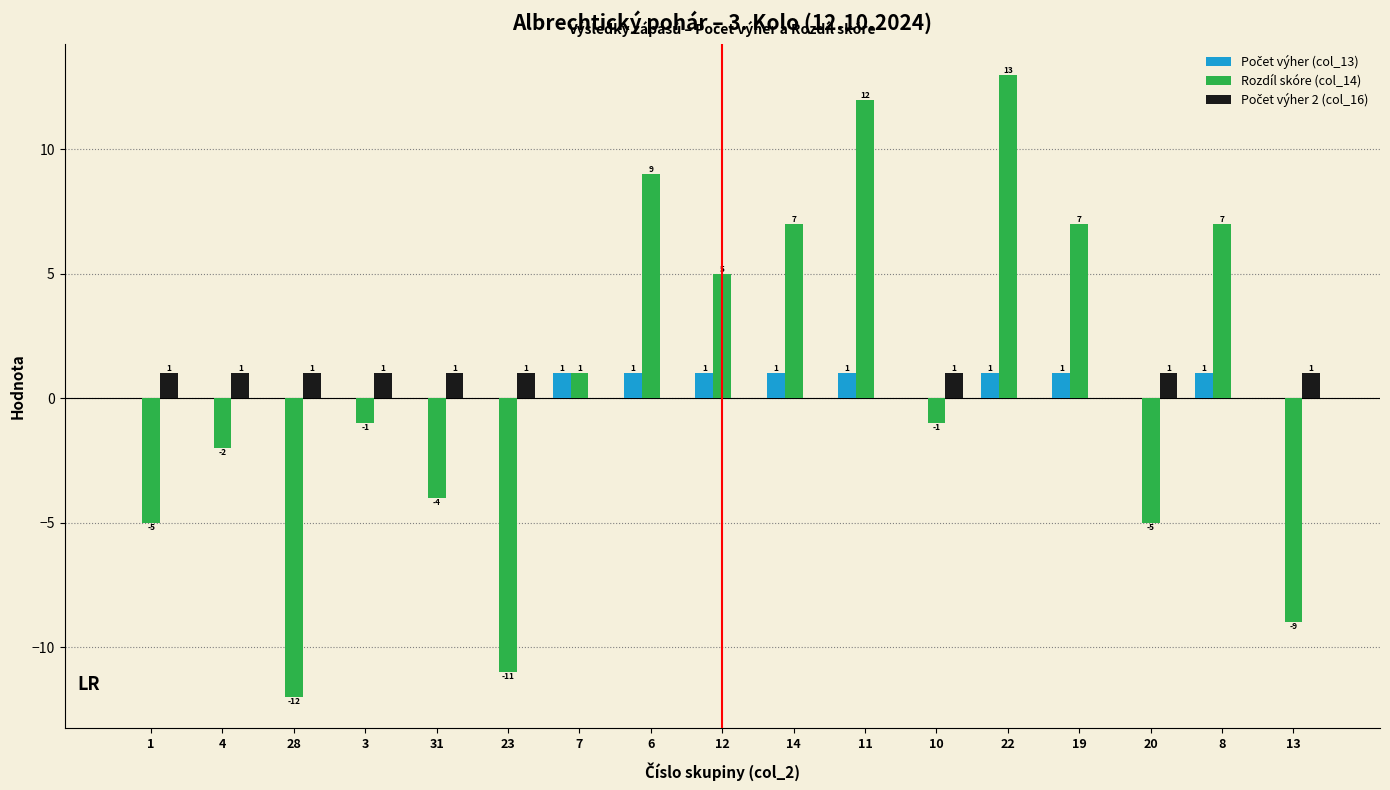

What is the greatest value displayed?

13